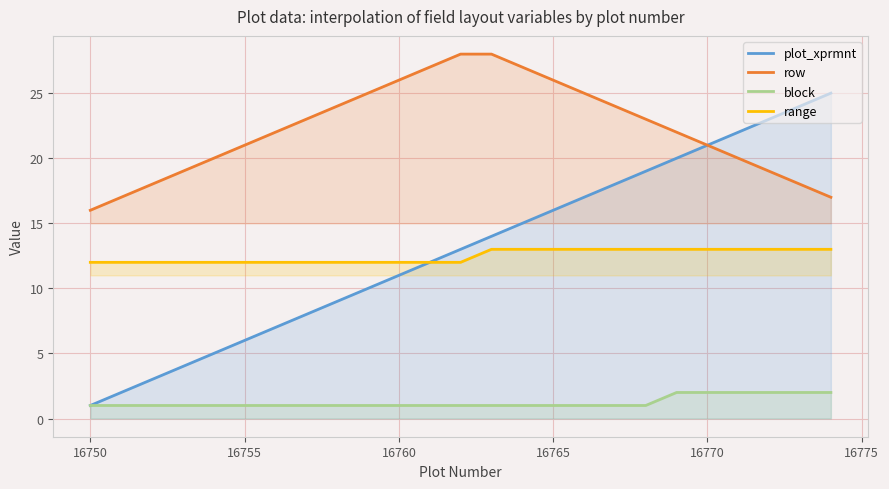

What is the total value across all series at 16770?

57